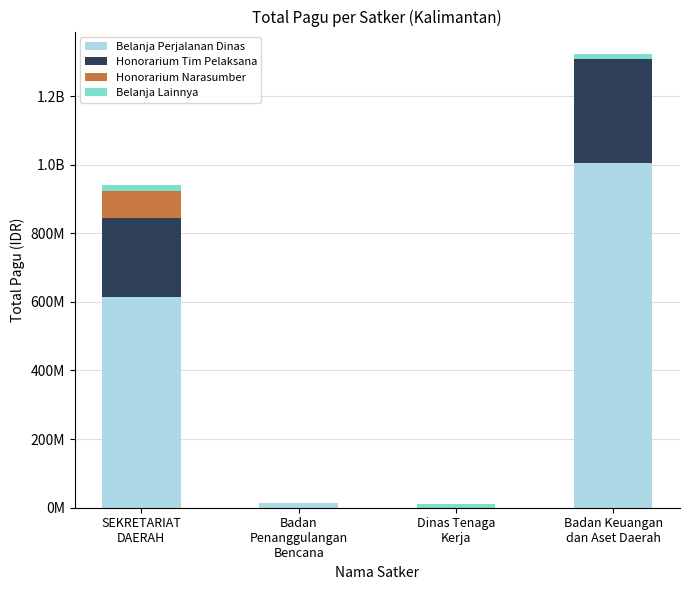

Are the bars horizontal?

No